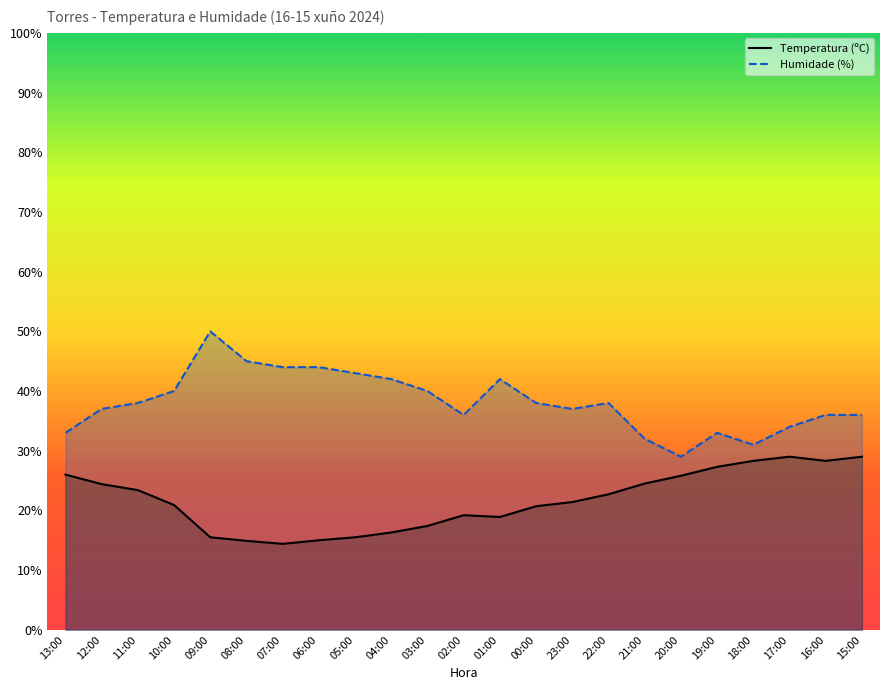

Rank the series by their average value, from highest to lowest.

Humidade (%), Temperatura (ºC)